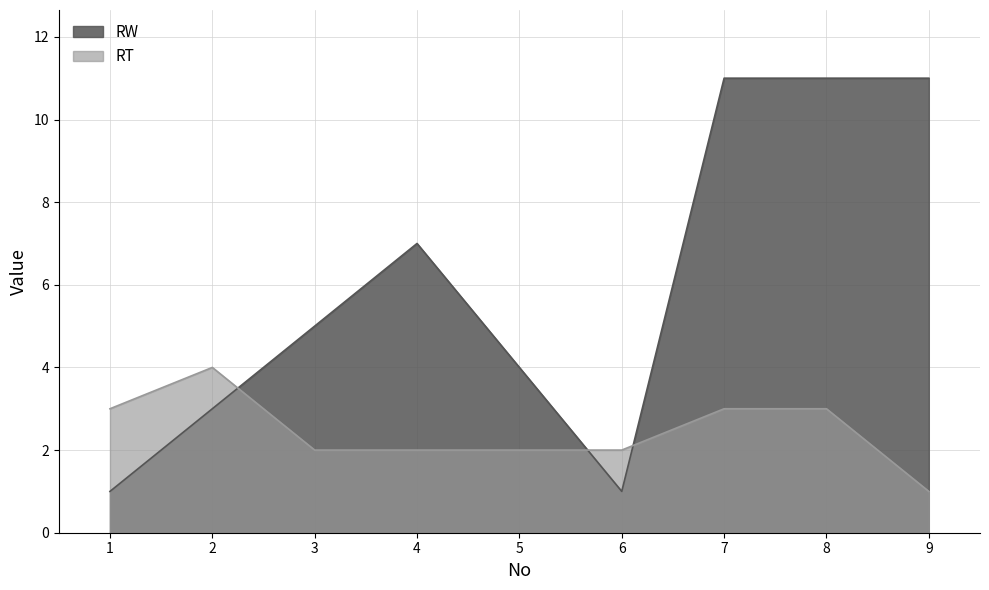

How many distinct data groups are displayed?

2